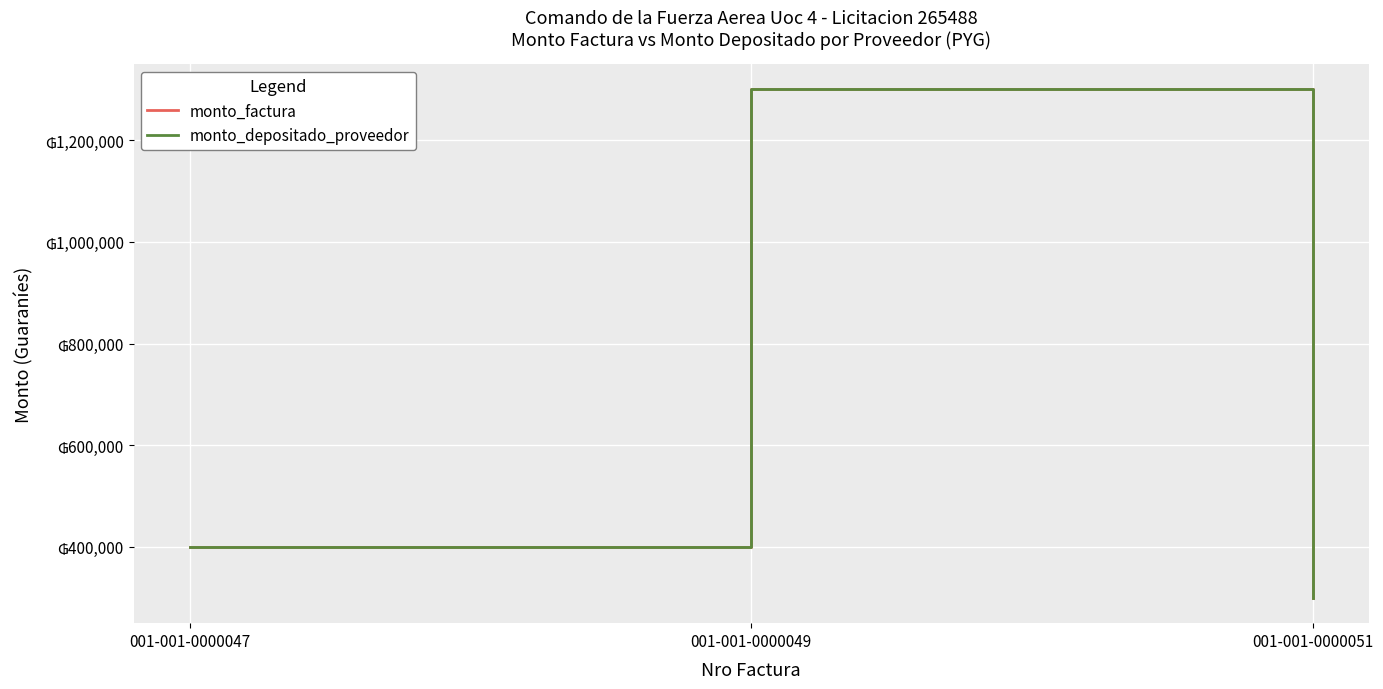

Reading left to right, list all the values displayed in this chart.

monto_factura: 400000	1300000	300000
monto_depositado_proveedor: 400000	1300000	300000